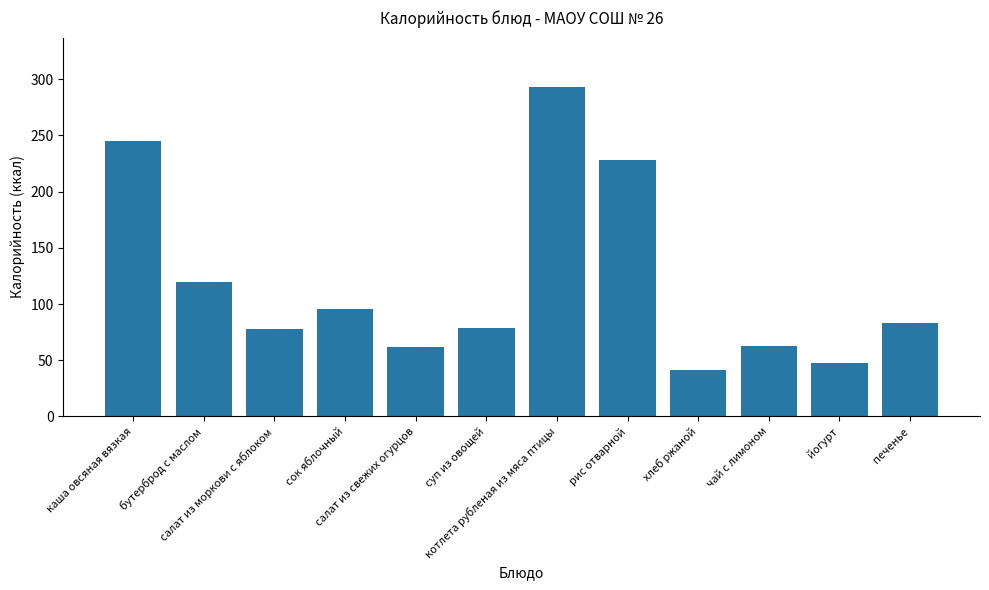

What is the difference between the second highest and minimum values?

204